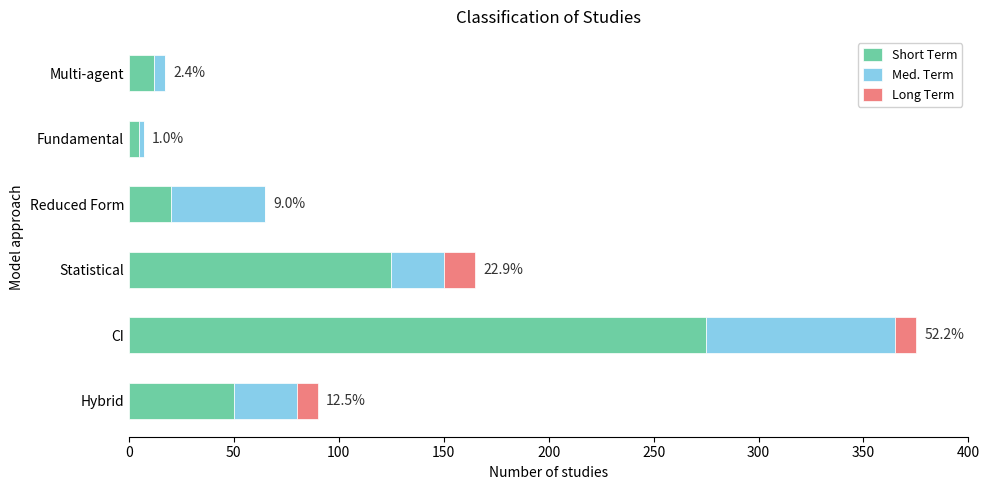

What is the maximum value for Short Term?

275